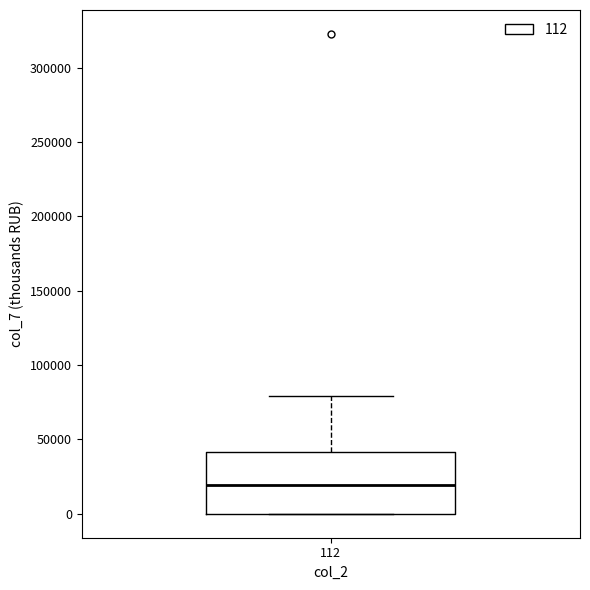

Read this box plot against the y-axis: the position of the median line, the range covered by the box, and the ends of both whiskers. The values are not printed on the chart, so give them approximately, as read against the axis.

median 20000, box 0 to 40000, whiskers 0 to 80000